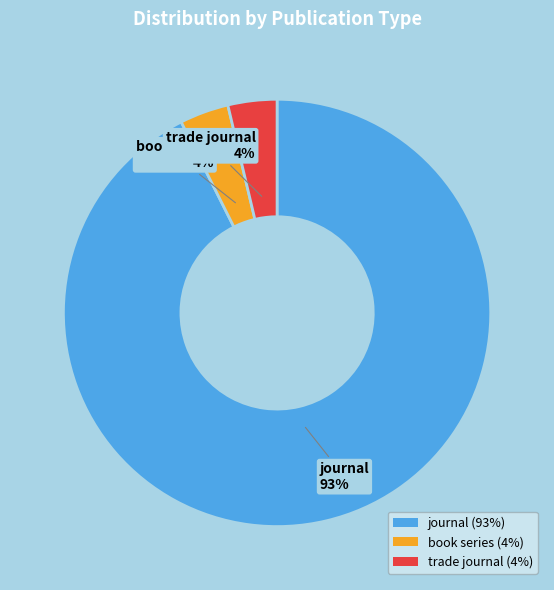

Which has a higher value, journal or book series?

journal